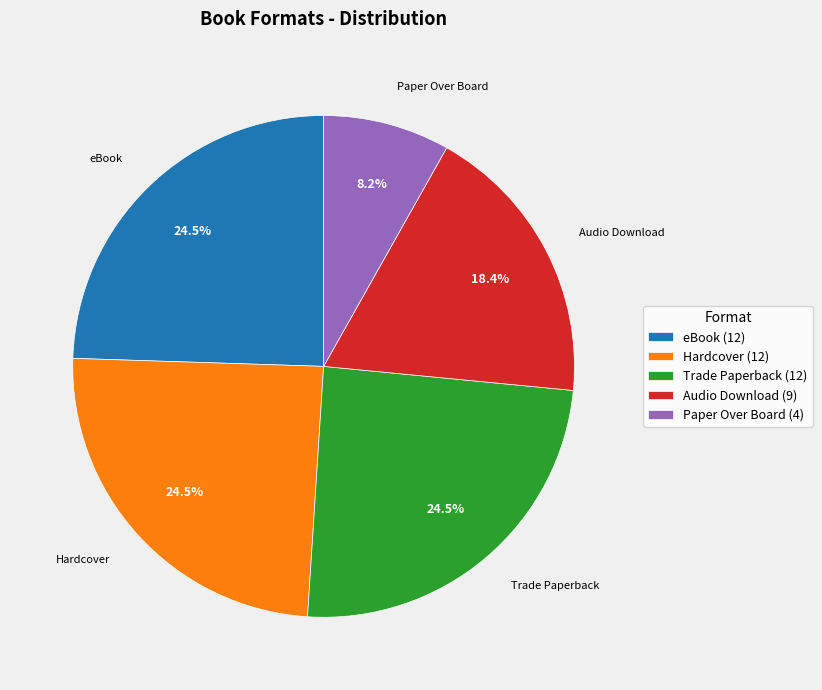

What is the smallest slice in the pie chart?

Paper Over Board